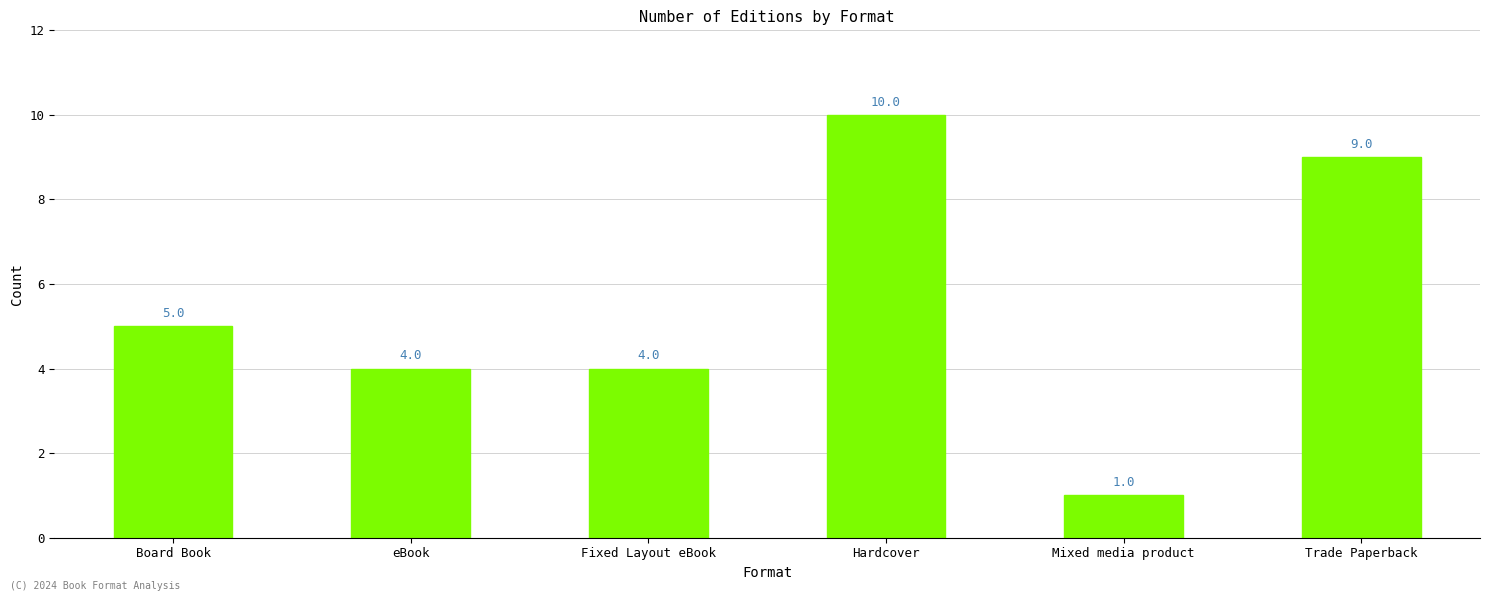

How many values are between 4 and 9?

4